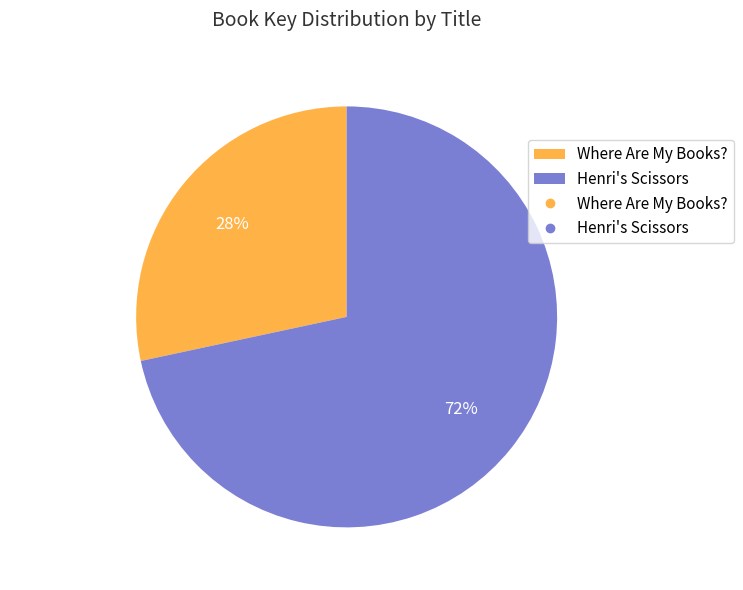

To the nearest percent, what portion does Henri's Scissors represent?

72%